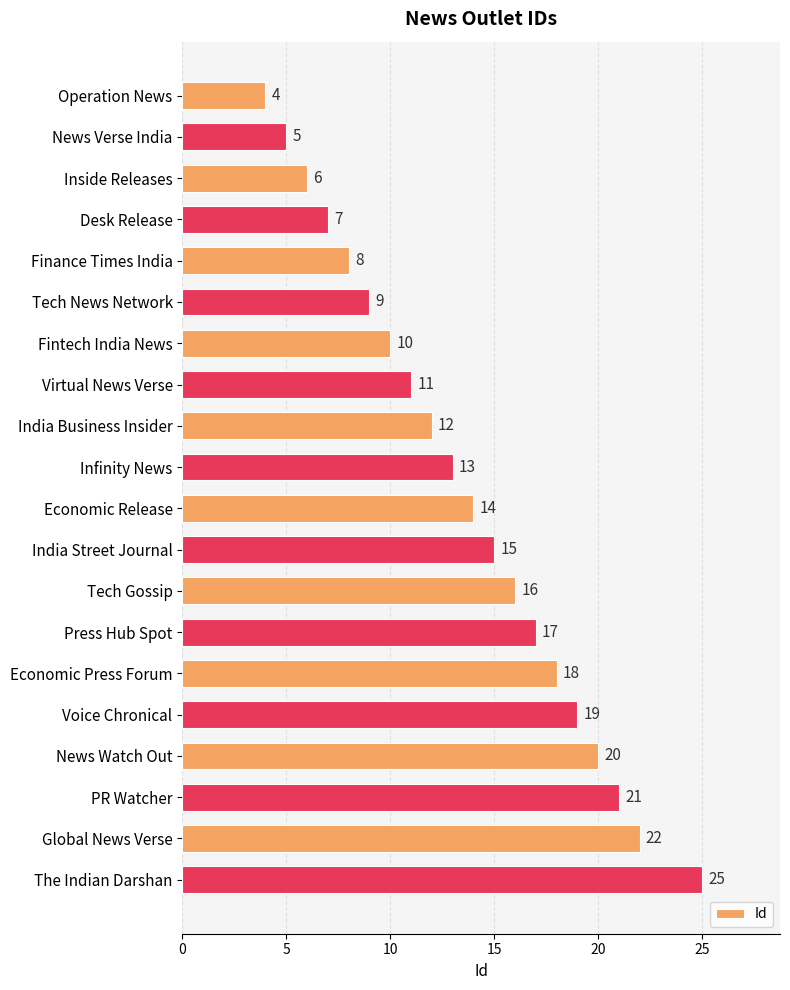

List the labels in order of value, largest first.

The Indian Darshan, Global News Verse, PR Watcher, News Watch Out, Voice Chronical, Economic Press Forum, Press Hub Spot, Tech Gossip, India Street Journal, Economic Release, Infinity News, India Business Insider, Virtual News Verse, Fintech India News, Tech News Network, Finance Times India, Desk Release, Inside Releases, News Verse India, Operation News